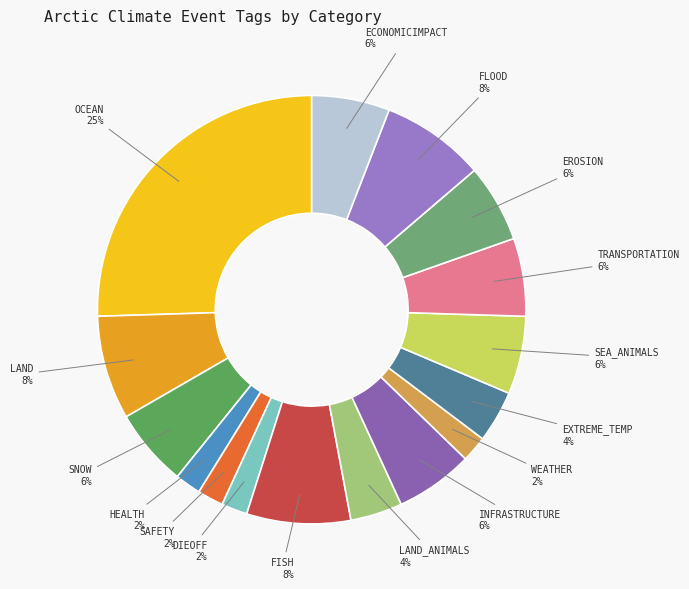

To the nearest percent, what portion does INFRASTRUCTURE represent?

6%